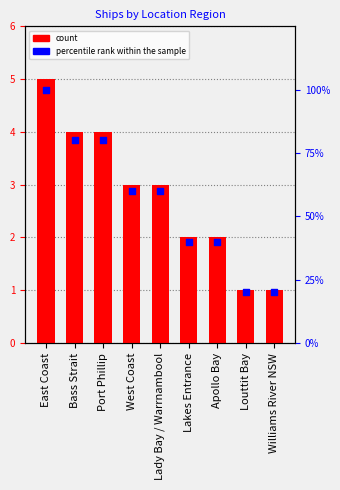

Which series has the widest spread of Y values?

percentile rank within the sample